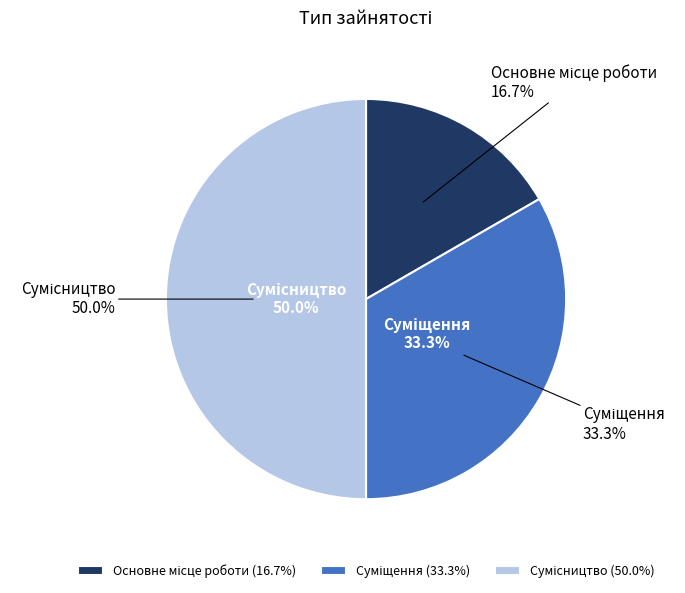

Is there any slice that represents more than half of the pie?

No